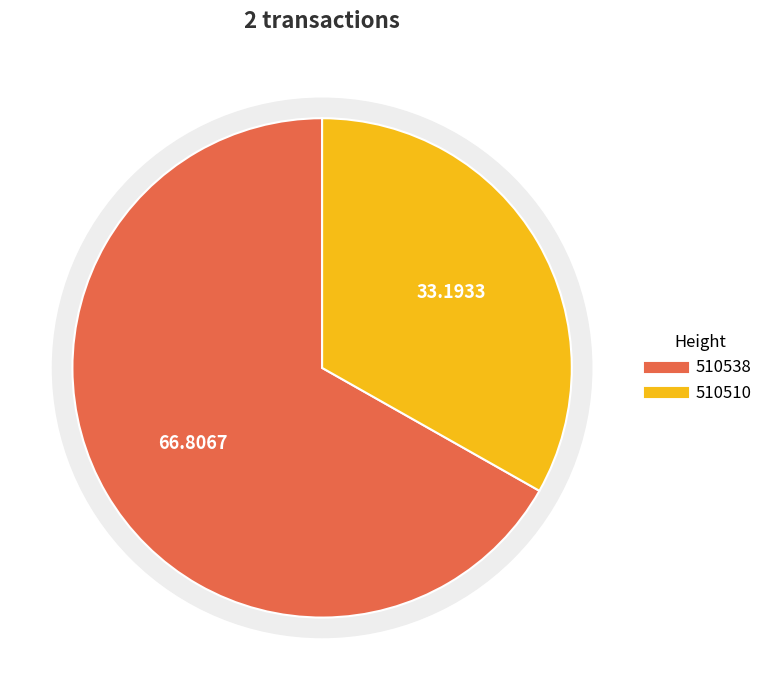

What percentage is the 510538 slice, to the nearest percent?

67%